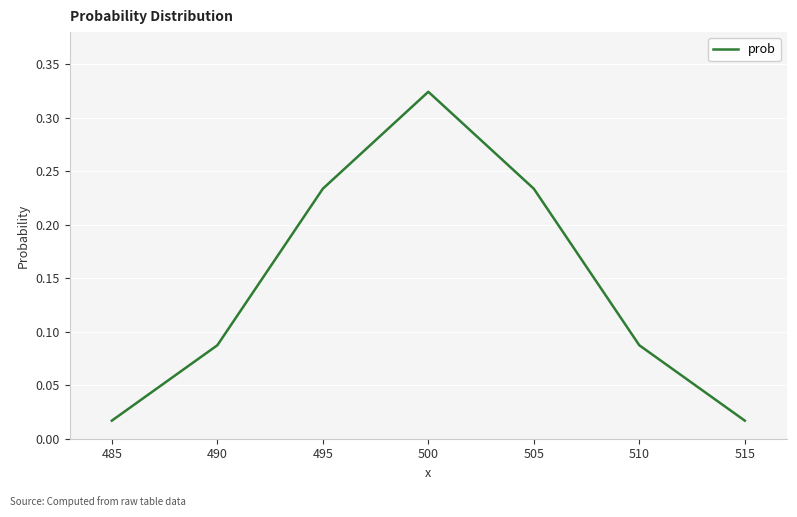

Which category has the highest value across all series?

500